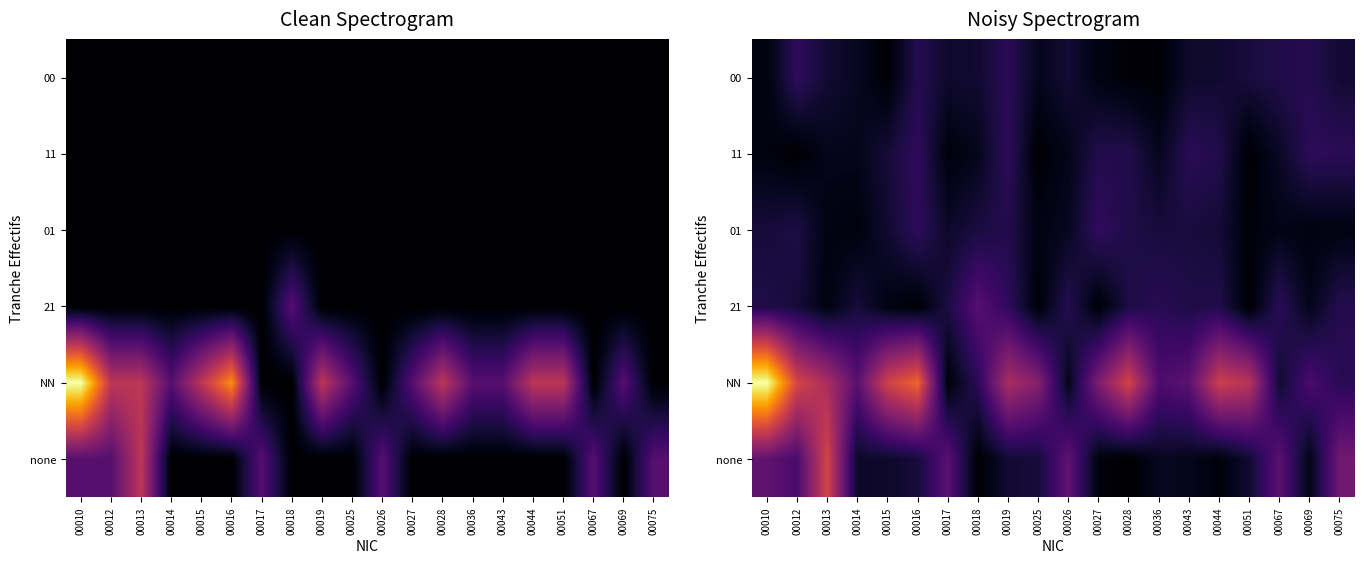

Is the value of 11 at 00019 greater than the value of NN at 00067?

Yes